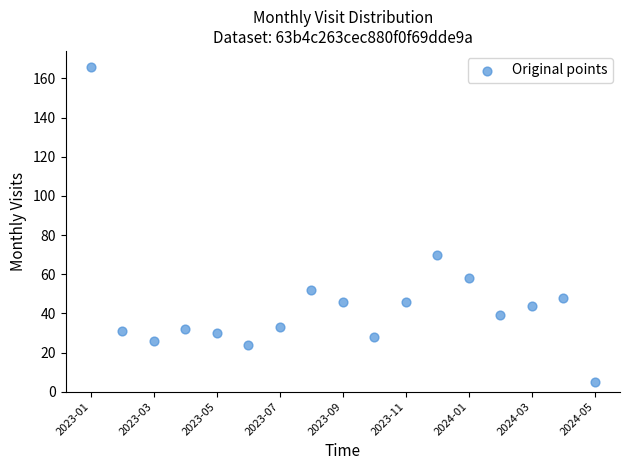

What Y value in the scatter plot is closest to 85?

70